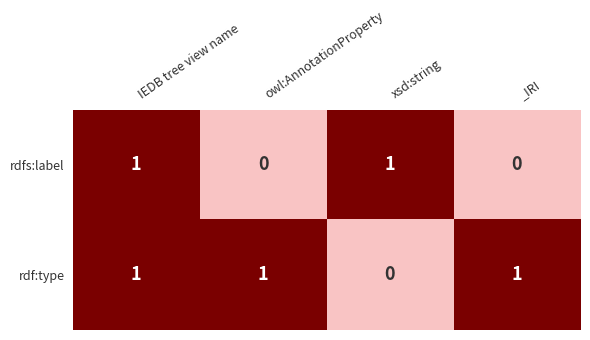

What is the total value across all series at IEDB tree view name?

2